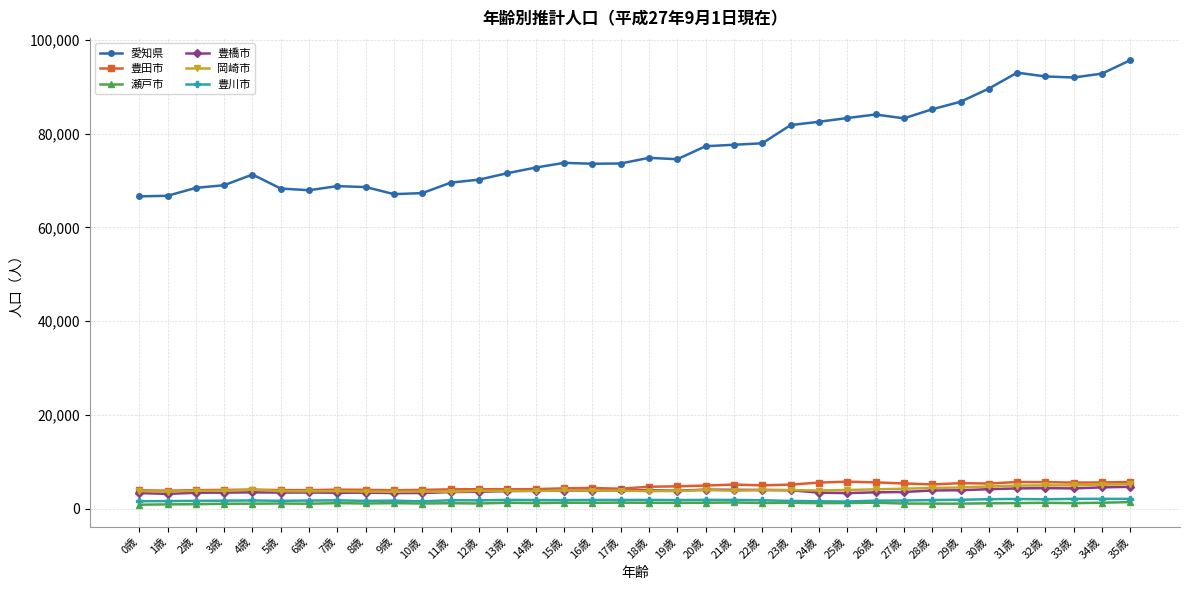

The value of 岡崎市 at 7歳 is 3768. True or false?

True